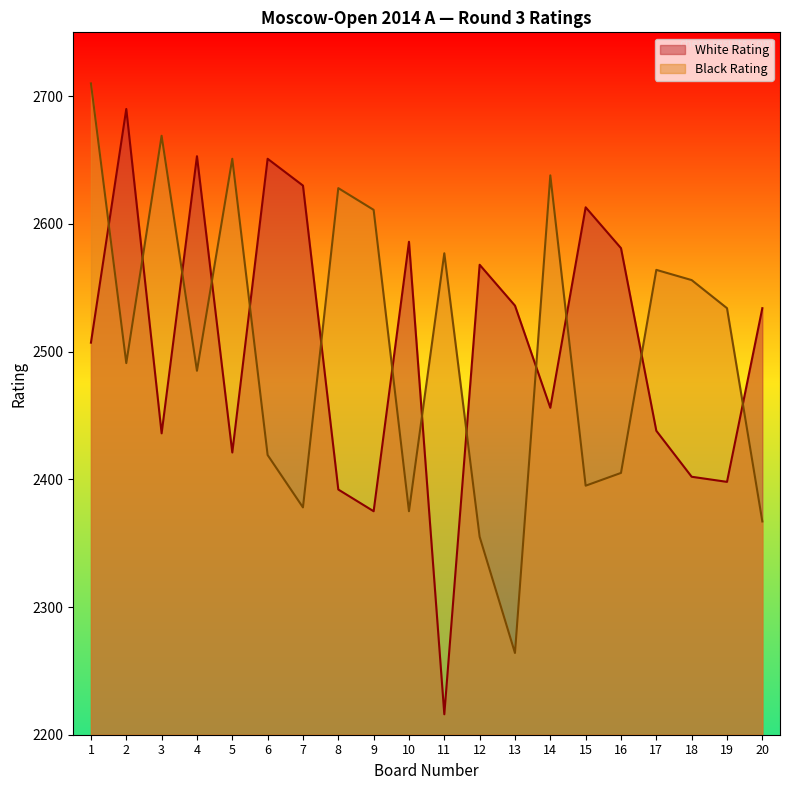

The value of White Rating at 20 is 2534. True or false?

True